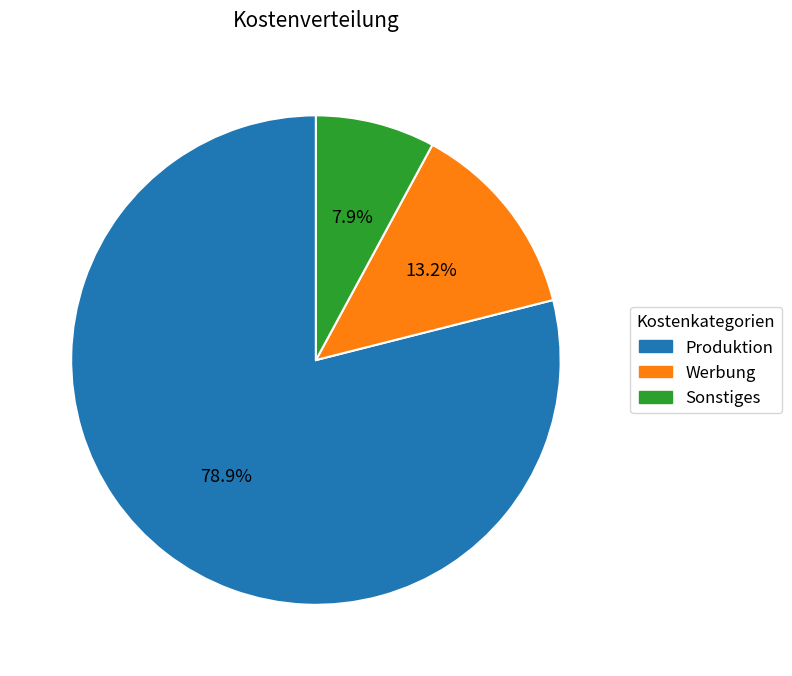

Rank the categories by value from highest to lowest.

Produktion, Werbung, Sonstiges